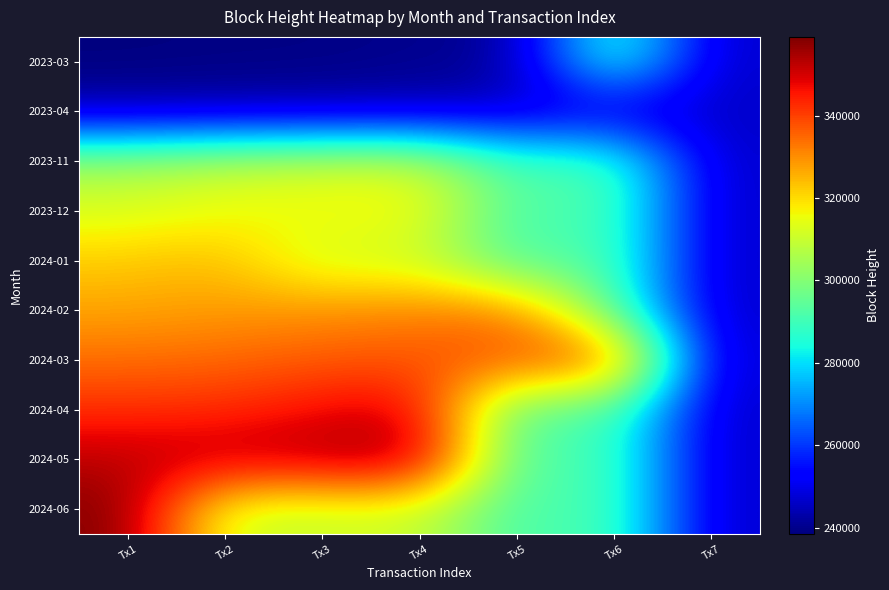

Which series has the largest range (max minus min)?

2024-06